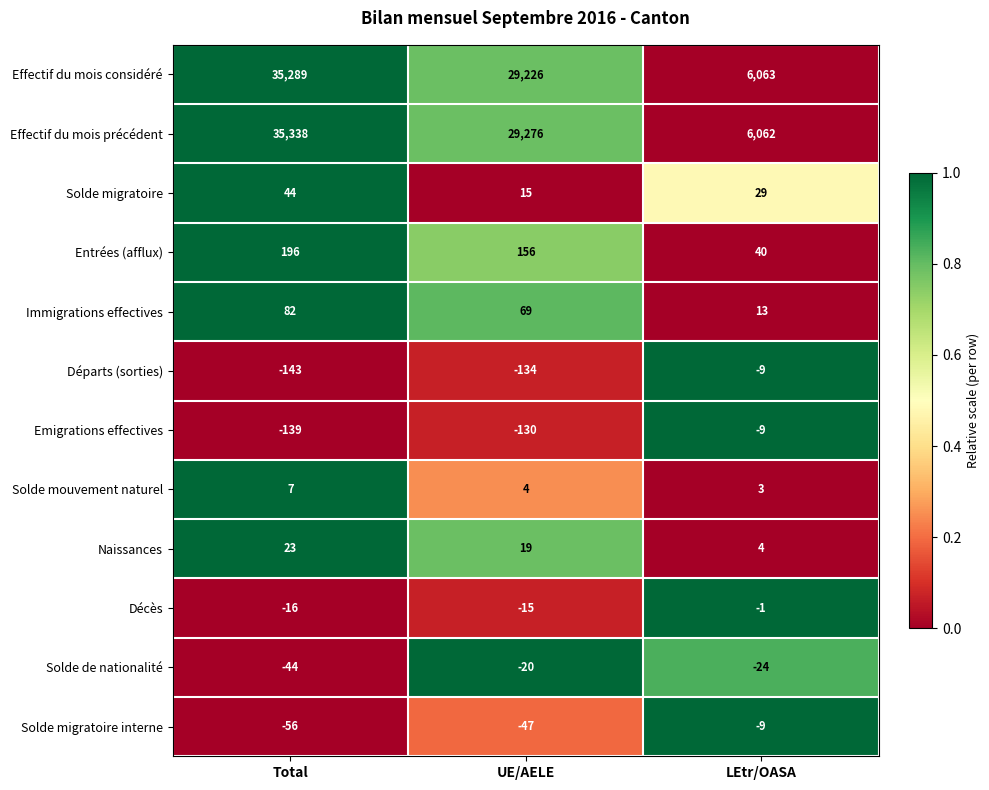

What is the difference between the maximum and minimum values in the Naissances series?

19